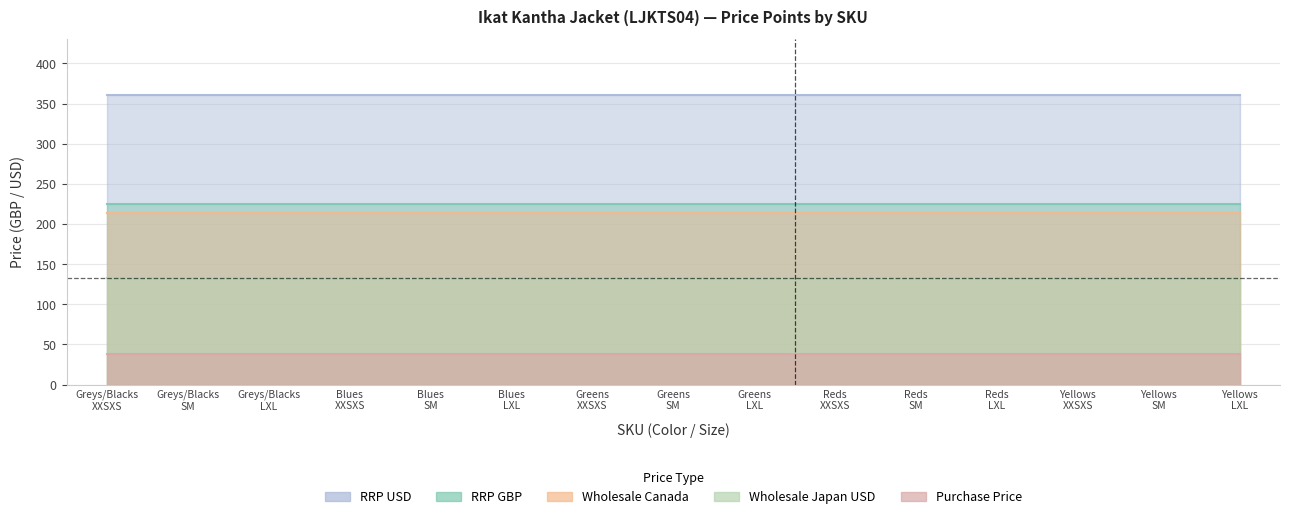

Which category has the lowest value across all series?

XXSXS